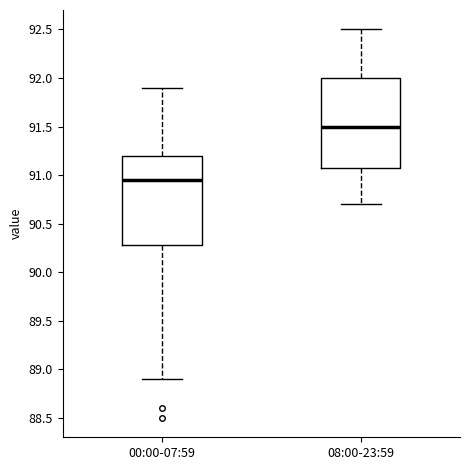

Where is the lower edge of the box for 00:00-07:59 on the y-axis? The values are not printed on the chart, so give them approximately, as read against the axis.

90.30